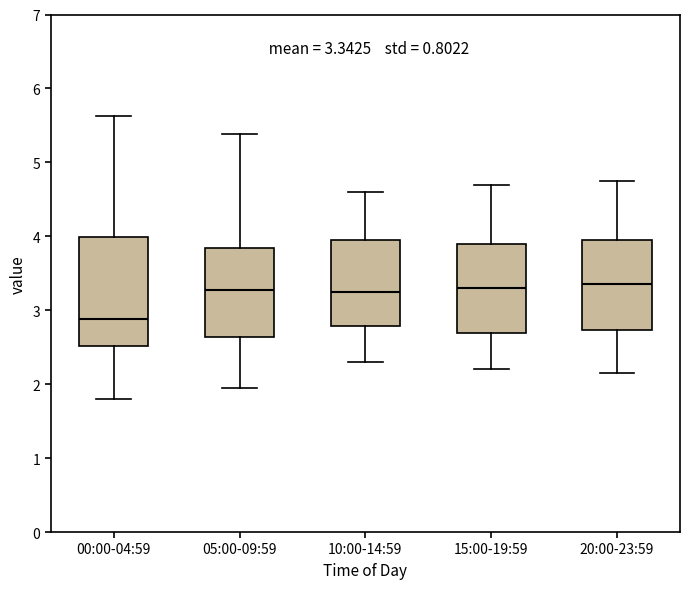

Comparing the boxes themselves (not the whiskers), which one is the tallest?

00:00-04:59